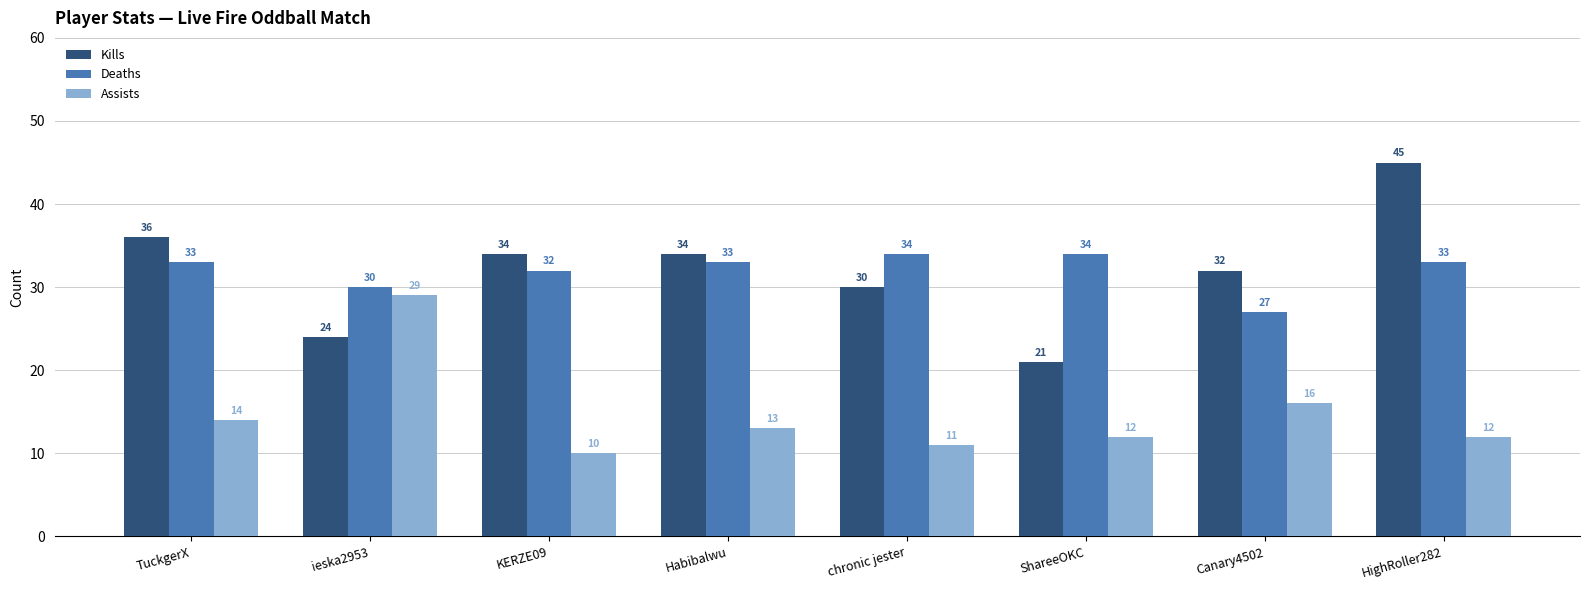

Reading right to left, list all the values displayed in this chart.

Kills: 45	32	21	30	34	34	24	36
Deaths: 33	27	34	34	33	32	30	33
Assists: 12	16	12	11	13	10	29	14